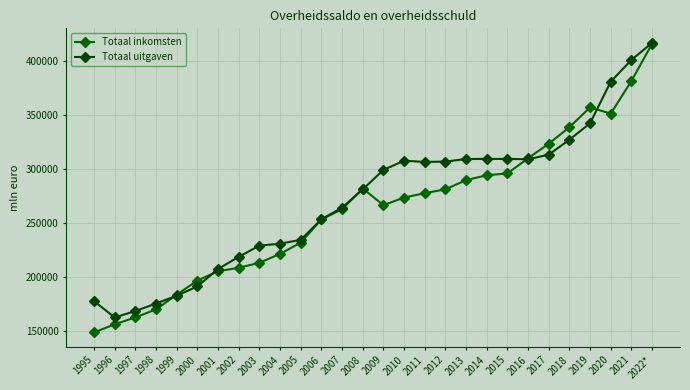

Rank the series at 2015 from highest to lowest value.

Totaal uitgaven, Totaal inkomsten